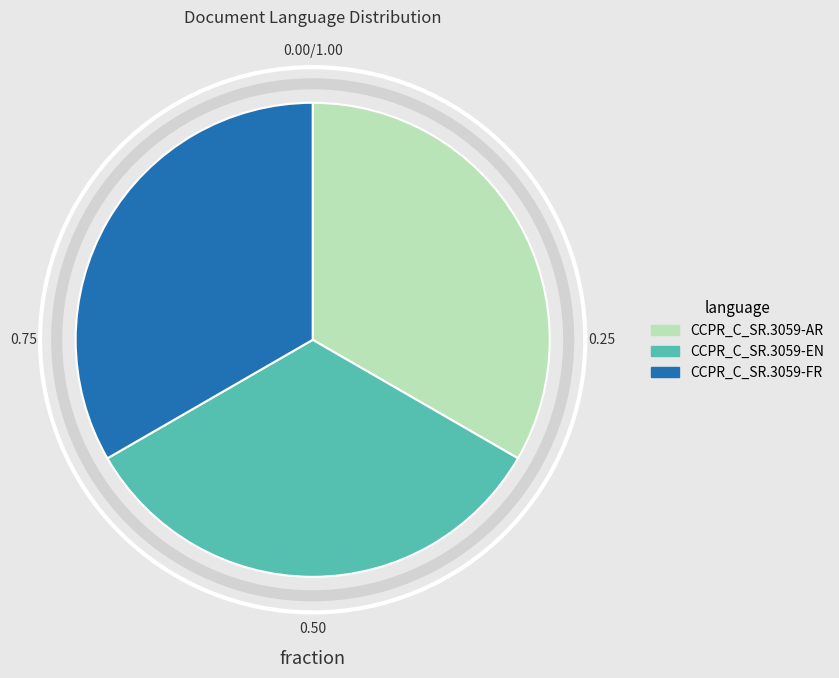

How many slices are in this pie chart?

3